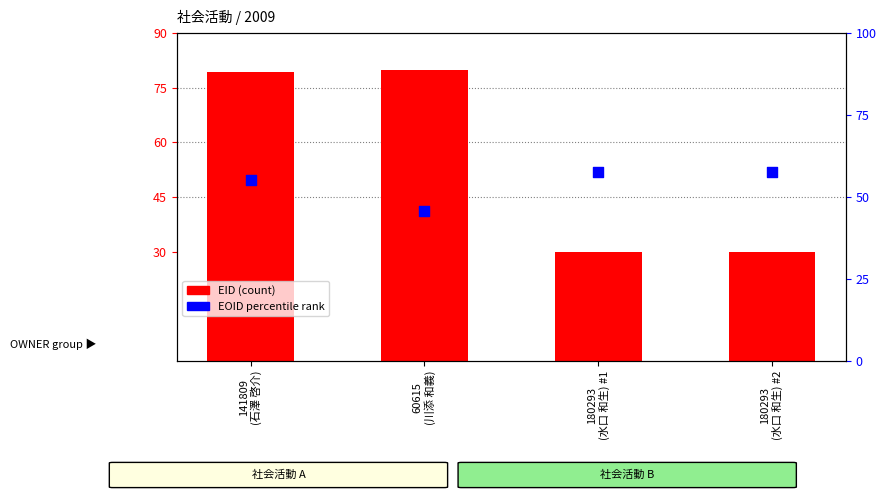

Which series contains the highest Y value?

EID (scaled)